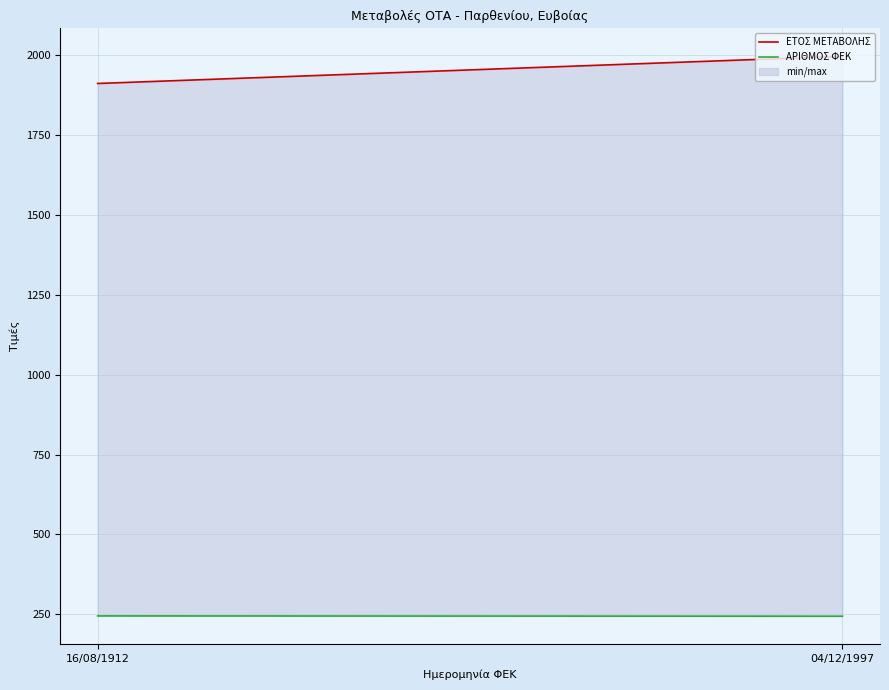

At which category is the sum across all series the highest?

04/12/1997